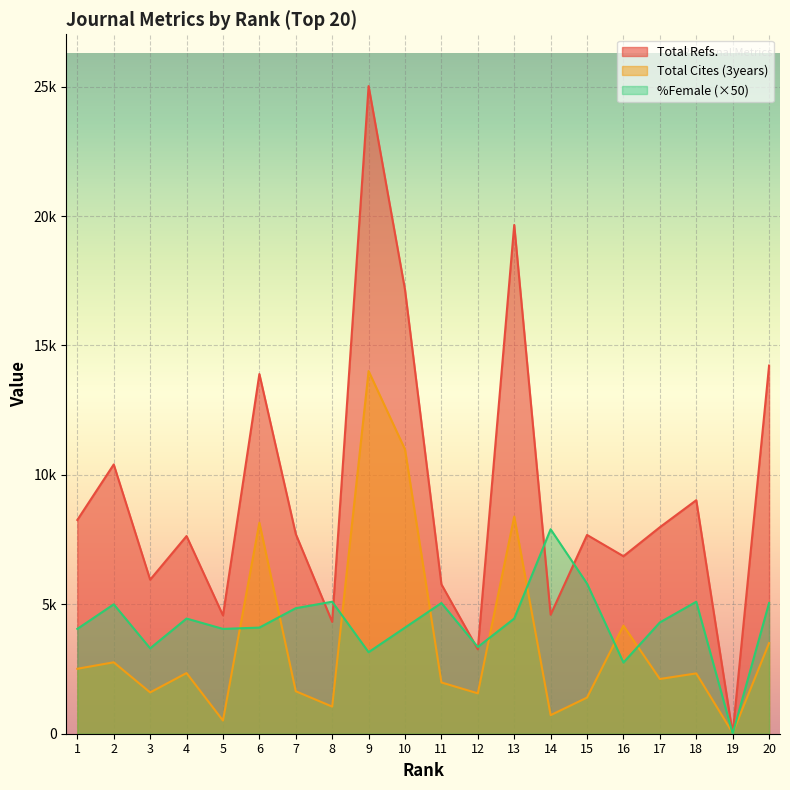

Reading right to left, extract all data points from this chart.

Total Refs.: 20=14224	19=0	18=9023	17=7979	16=6858	15=7680	14=4598	13=19657	12=3261	11=5773	10=17153	9=25022	8=4321	7=7716	6=13897	5=4571	4=7637	3=5952	2=10404	1=8259
Total Cites (3years): 20=3501	19=30	18=2331	17=2115	16=4177	15=1397	14=717	13=8391	12=1560	11=1981	10=10985	9=14012	8=1048	7=1641	6=8154	5=509	4=2344	3=1596	2=2760	1=2509
%Female: 20=5050	19=0	18=5100	17=4300	16=2750	15=5800	14=7900	13=4450	12=3350	11=5050	10=4100	9=3150	8=5100	7=4850	6=4100	5=4050	4=4450	3=3300	2=5000	1=4050